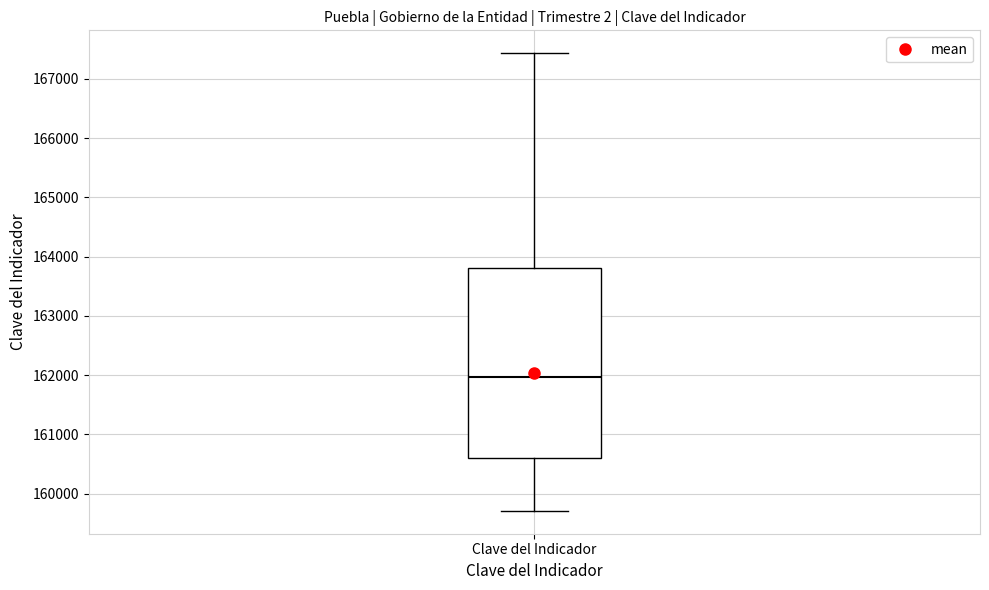

Where is the upper edge of the box for Clave del Indicador on the y-axis? The values are not printed on the chart, so give them approximately, as read against the axis.

163800